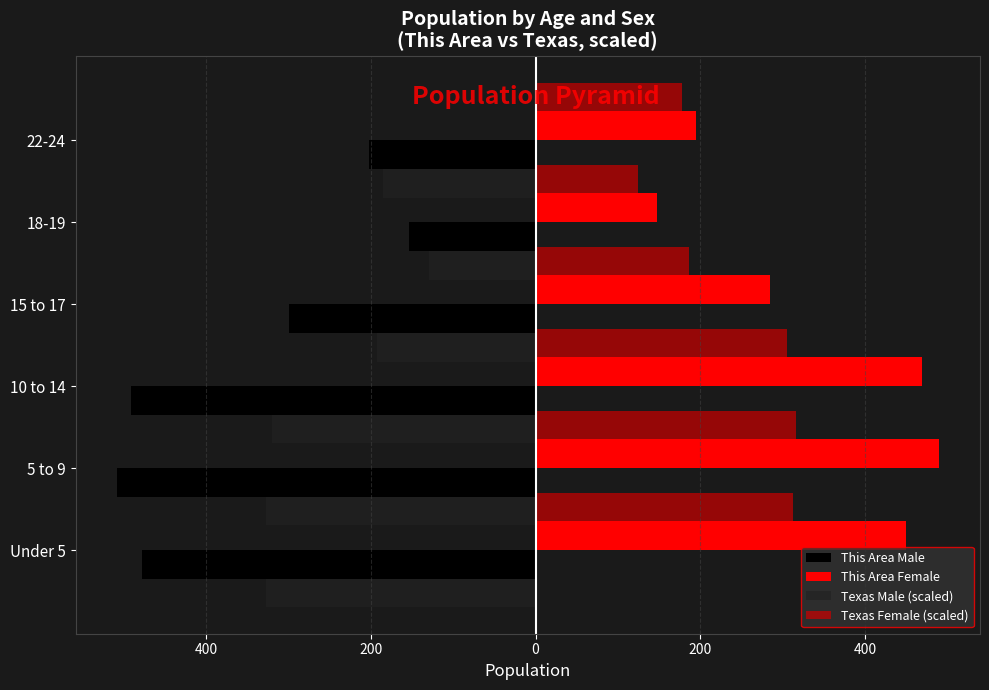

What is the value of the Texas Male (scaled) bar at the 6th from the left?

-327